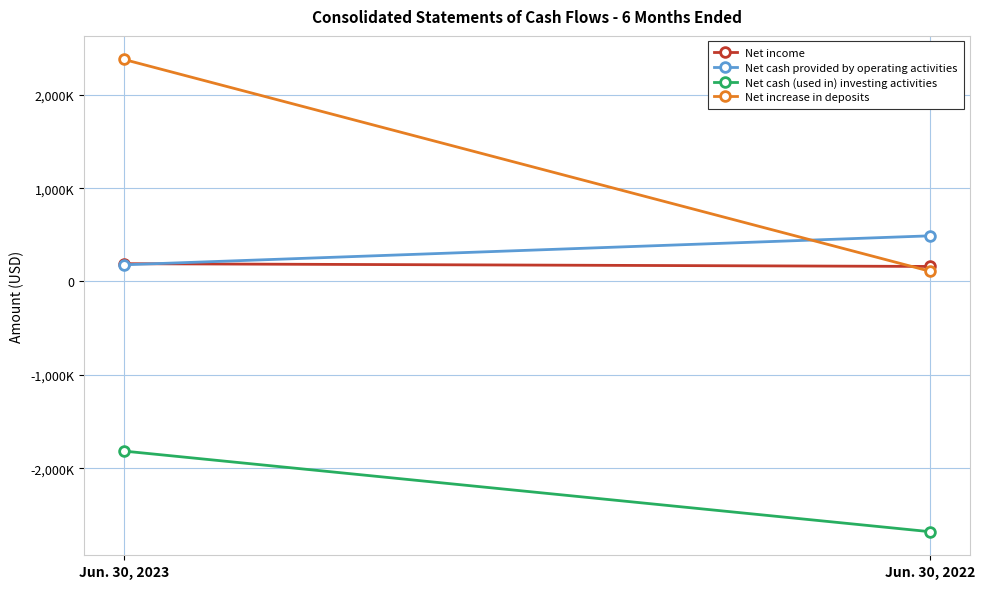

The value of Net income at Jun. 30, 2023 is 271644. True or false?

False